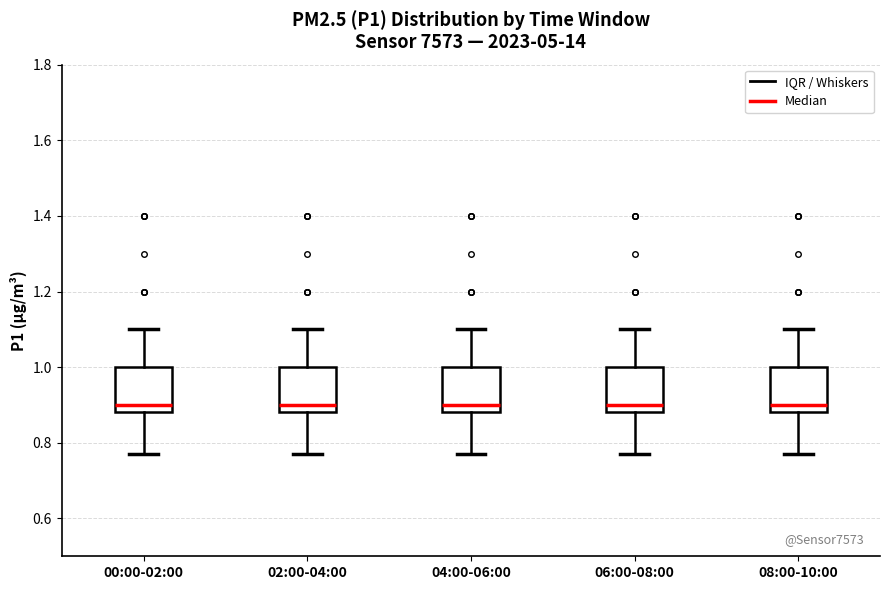

Where does the lower whisker of the box for 08:00-10:00 end on the y-axis? The values are not printed on the chart, so give them approximately, as read against the axis.

0.78